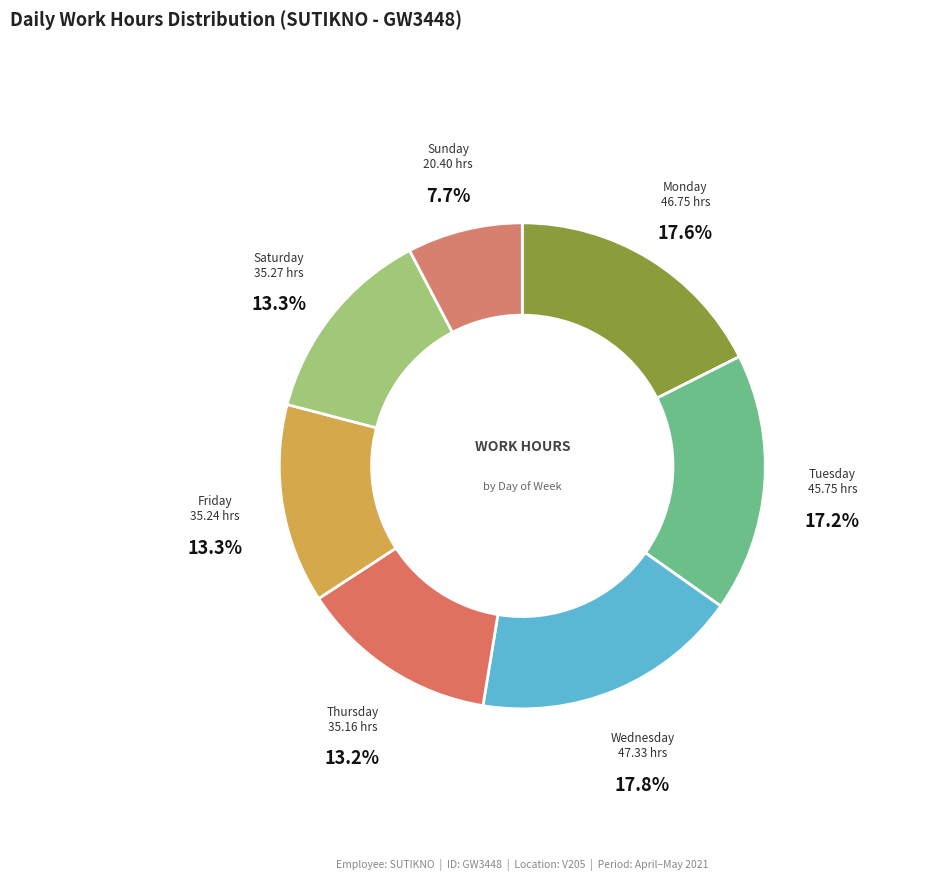

Which slice is the smallest?

Sunday